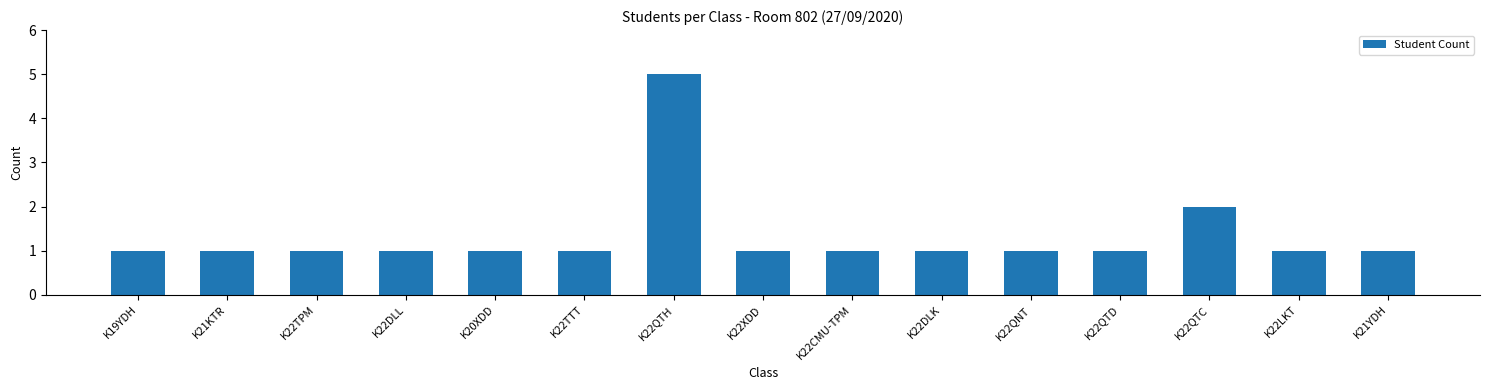

What is the difference between the maximum and minimum values?

4